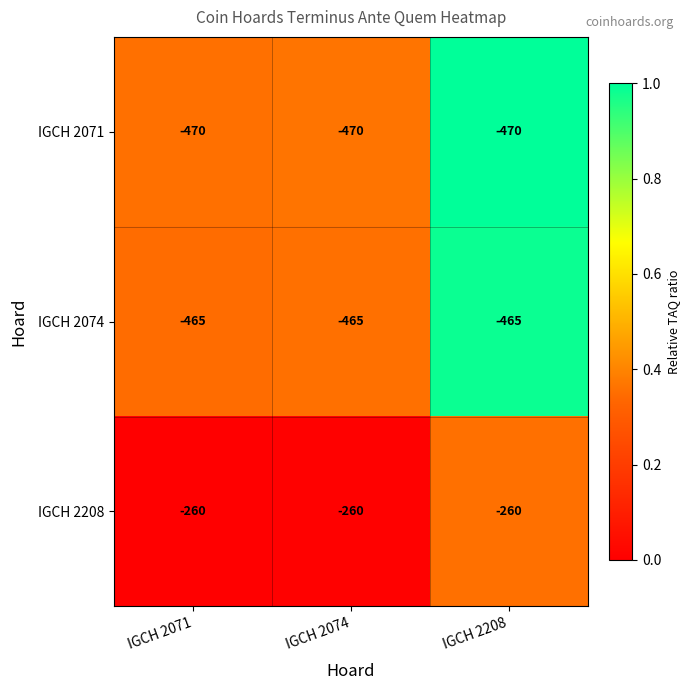

At IGCH 2074, list the series in order from largest to smallest.

IGCH 2208, IGCH 2074, IGCH 2071